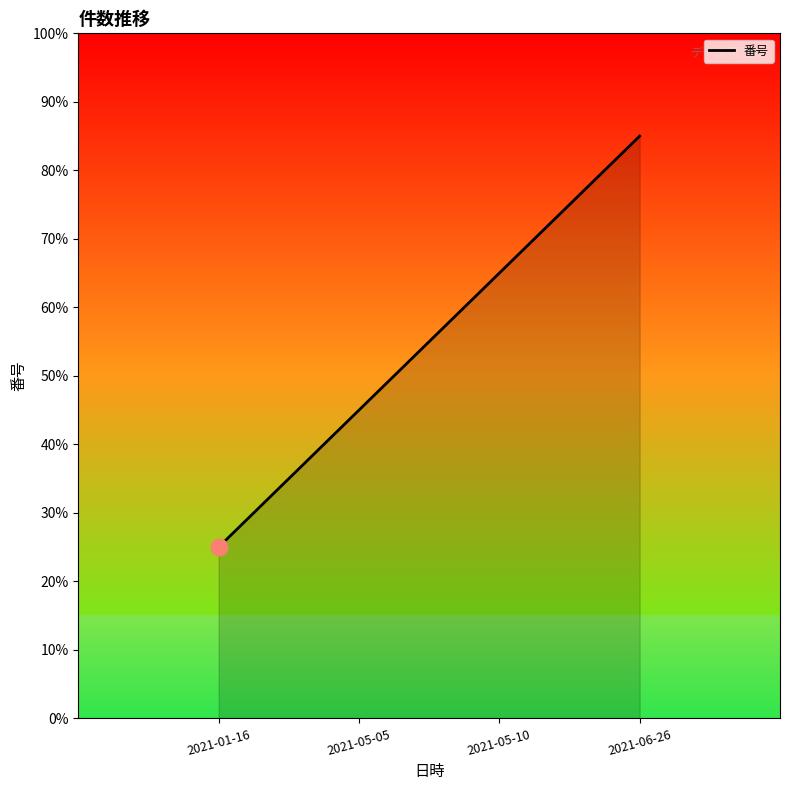

List the labels in order of value, largest first.

2021-06-26, 2021-05-10, 2021-05-05, 2021-01-16